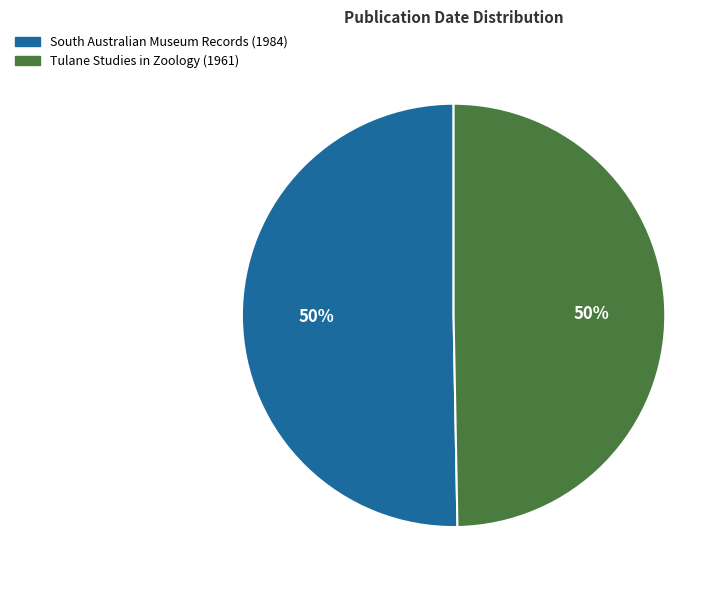

Is the sum of Tulane Studies in Zoology (1961) and South Australian Museum Records (1984) greater than half?

Yes